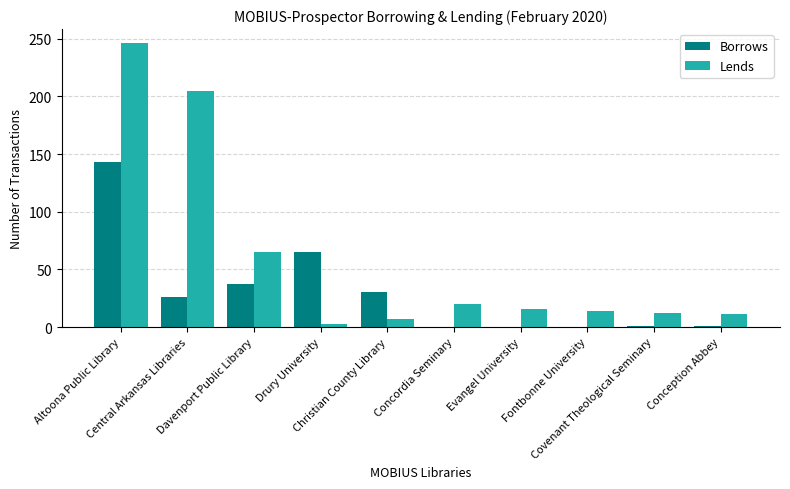

Which series has the largest total across all categories?

Lends